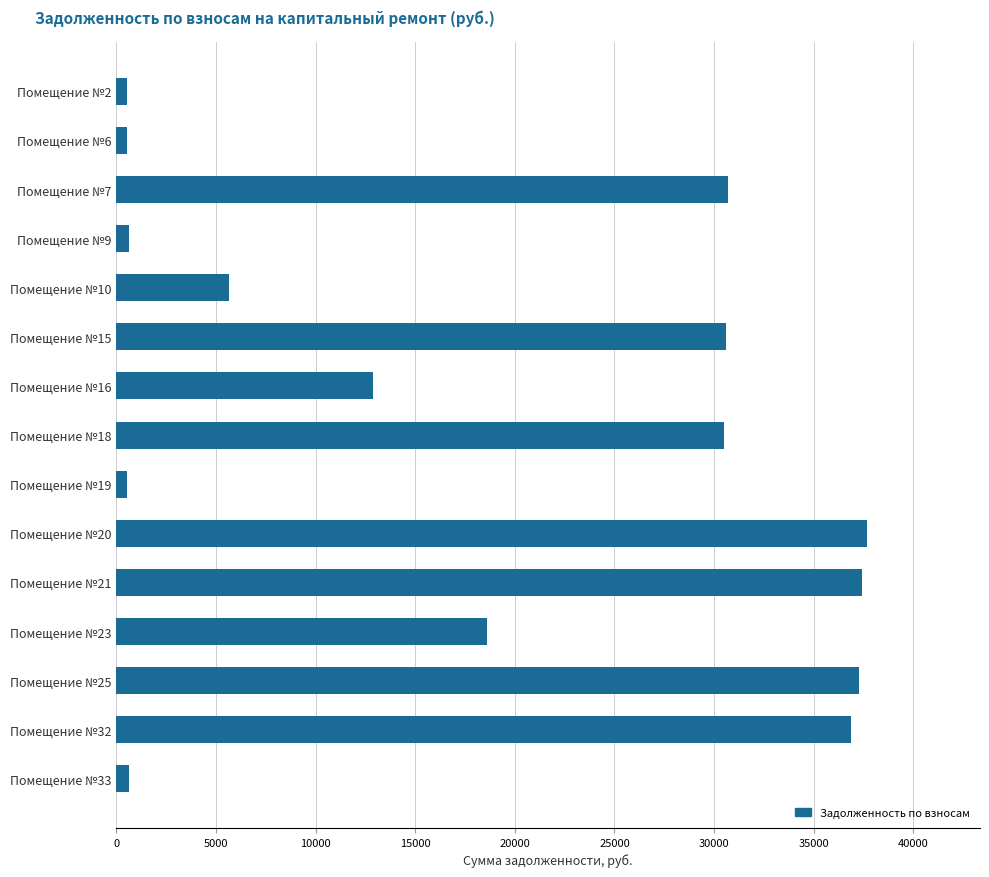

Is it true that the value at Помещение №25 is 48744.6?

False